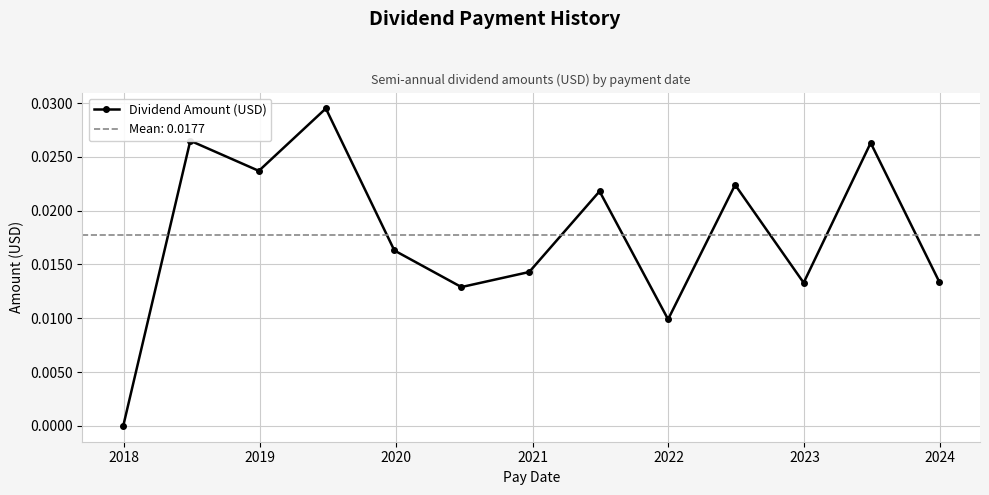

What is the sum of all values?

0.2